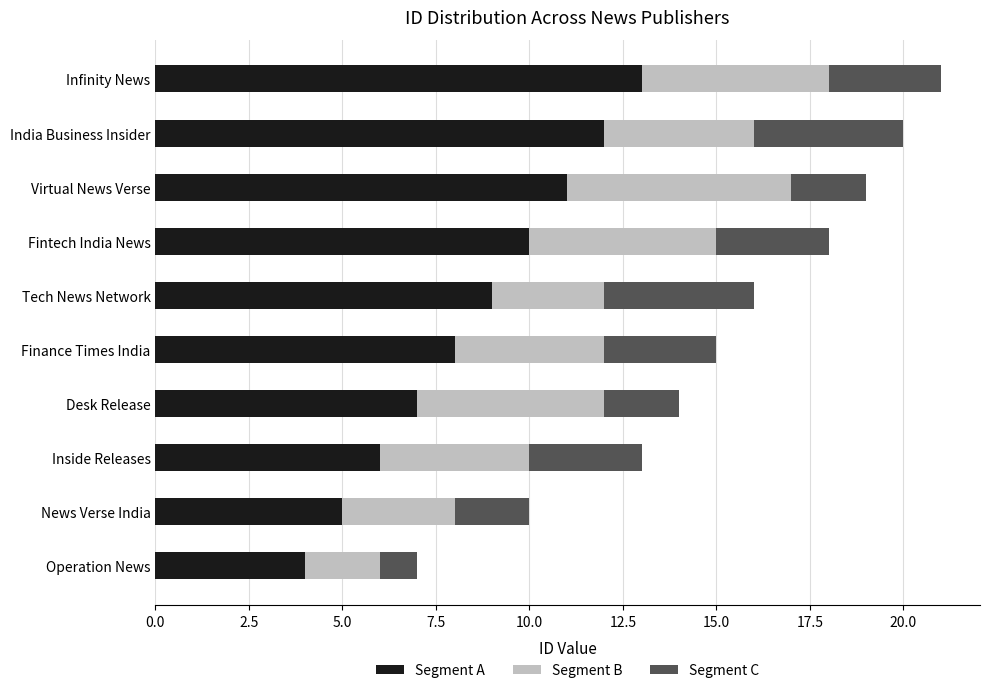

What is the total value across all series at Inside Releases?

13